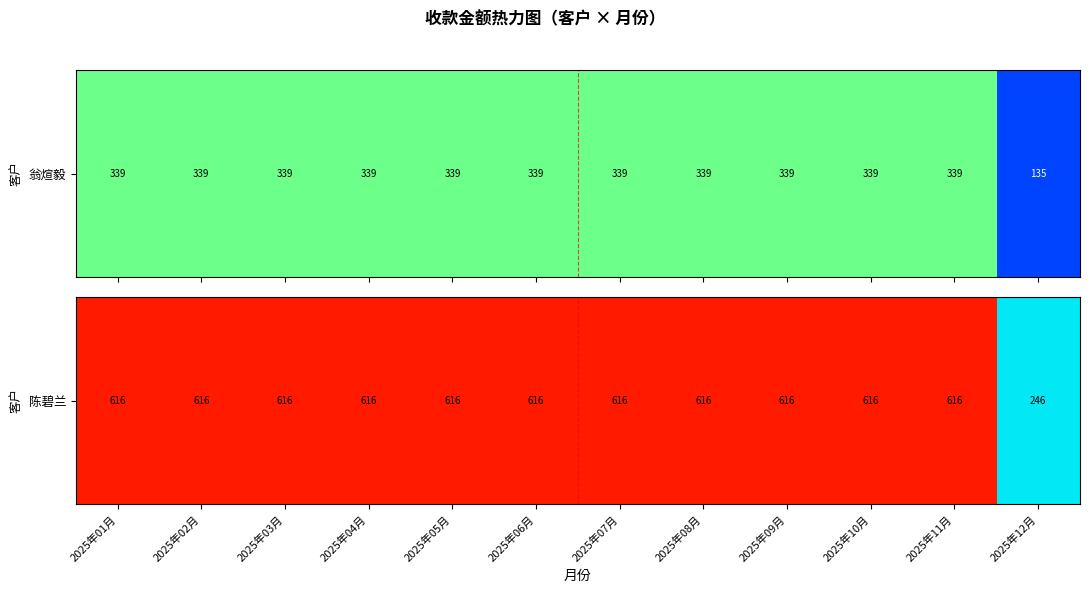

The chart shows a value of 212.4 at 2025年06月. True or false?

False